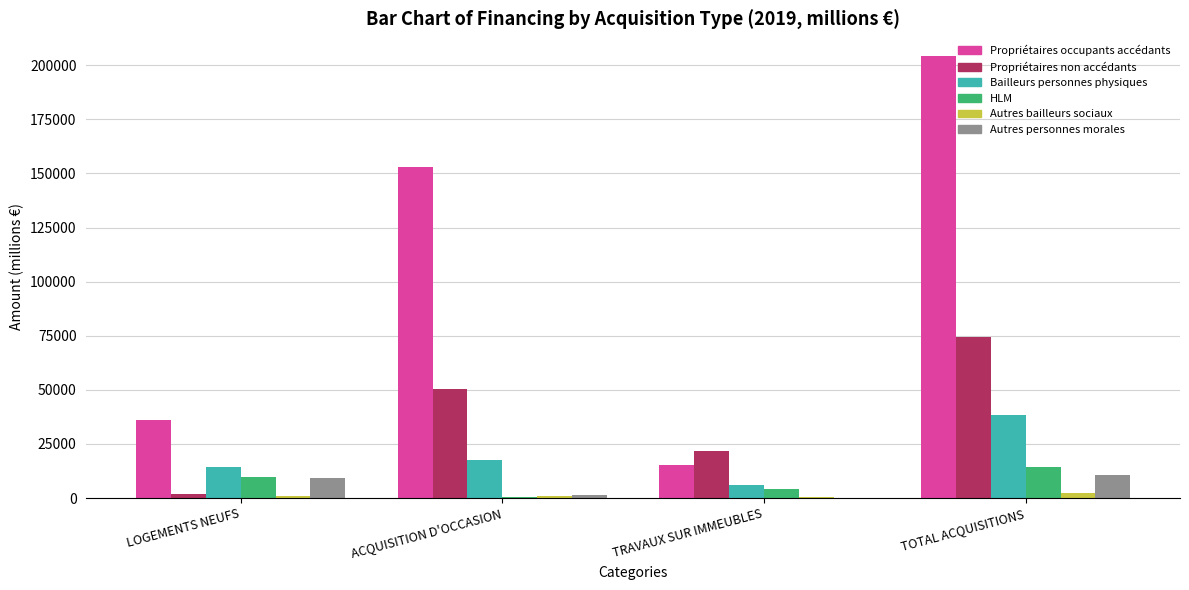

What value does the Autres bailleurs sociaux series have at TOTAL ACQUISITIONS?

2350.3